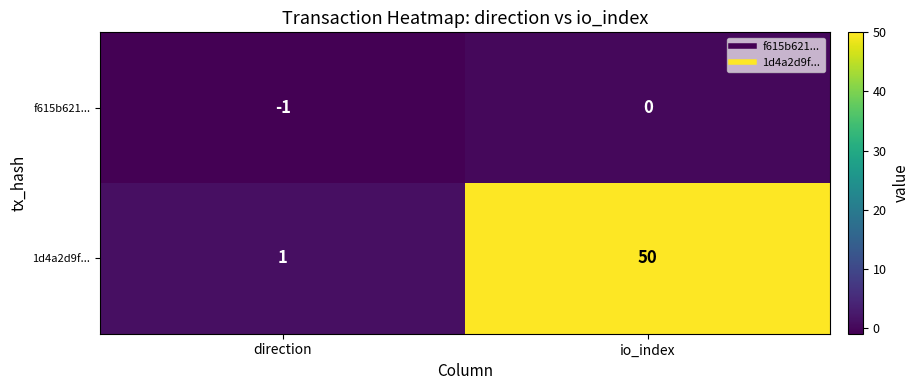

What is the average value of the 1d4a2d9f... series?

26